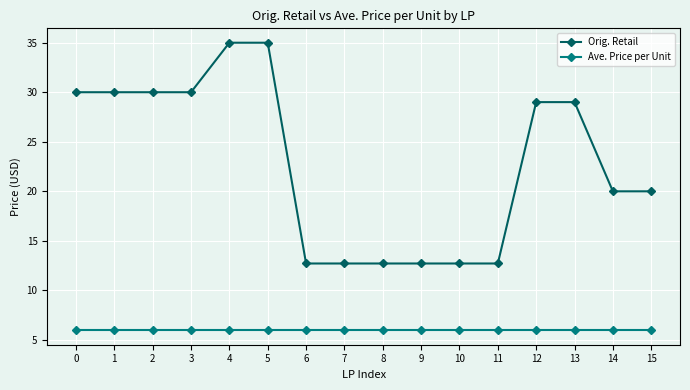

True or false: Orig. Retail and Ave. Price per Unit cross at least once.

False